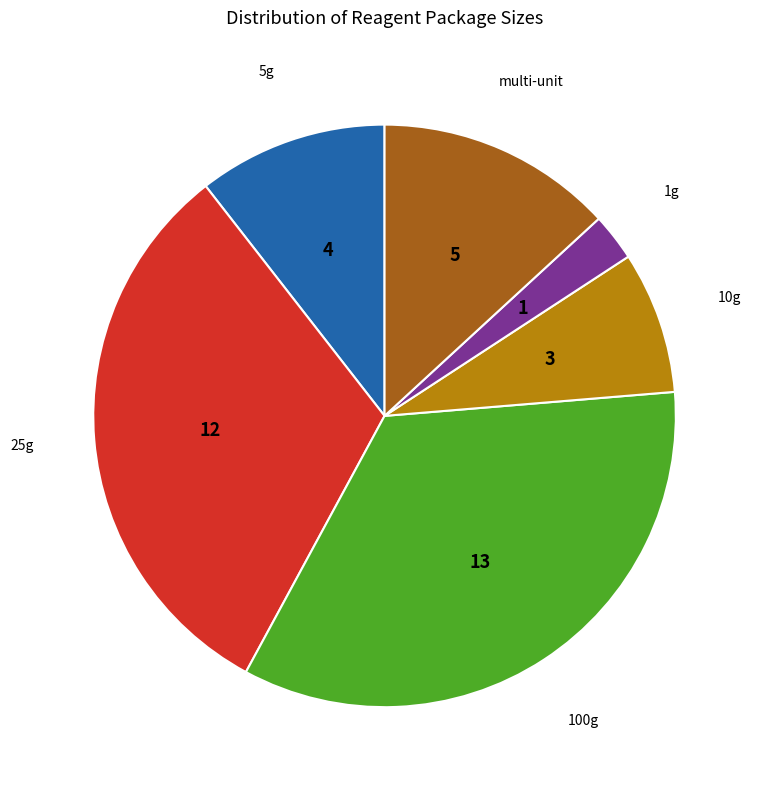

Is there any slice that represents more than half of the pie?

No